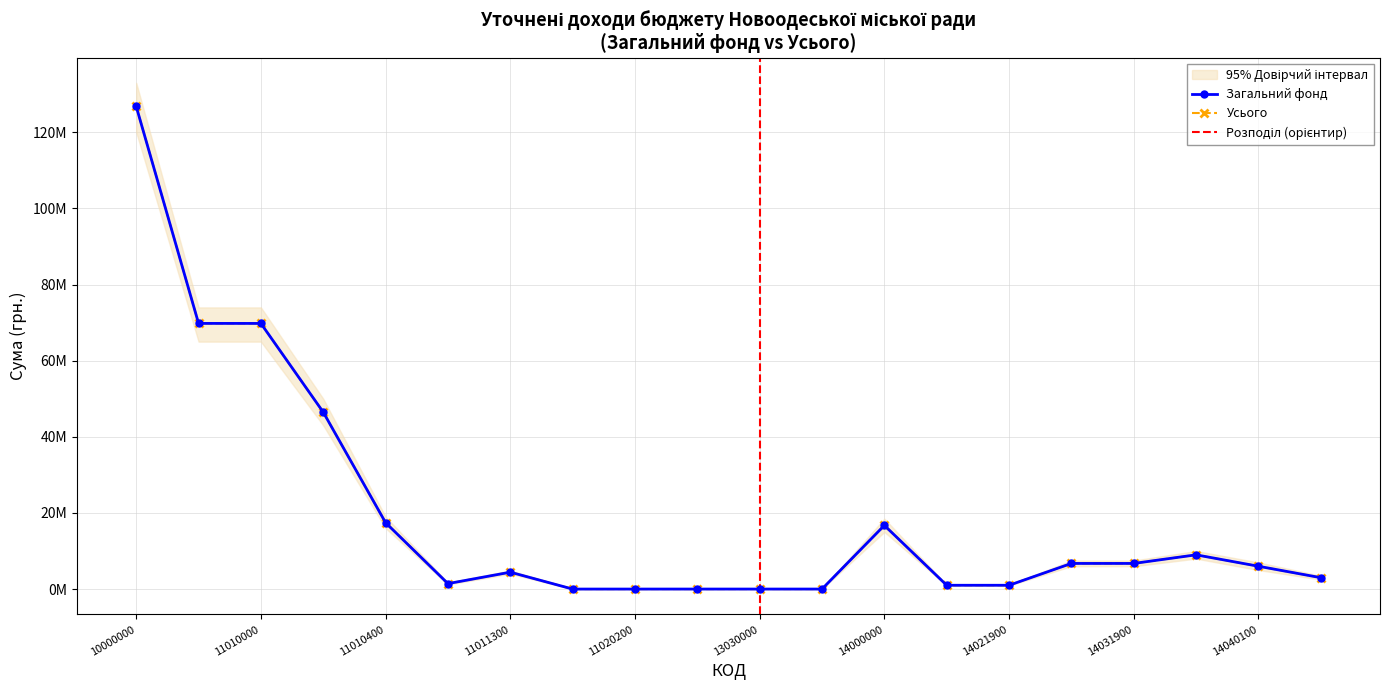

What is the difference between the maximum and minimum values in the Усього (Загальний фонд) series?

126780863